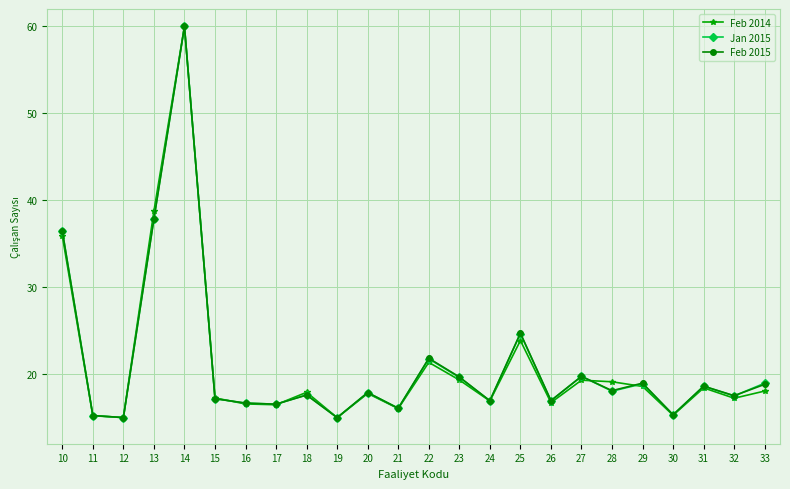

The Feb 2015 series shows 17.0 at 26. True or false?

True